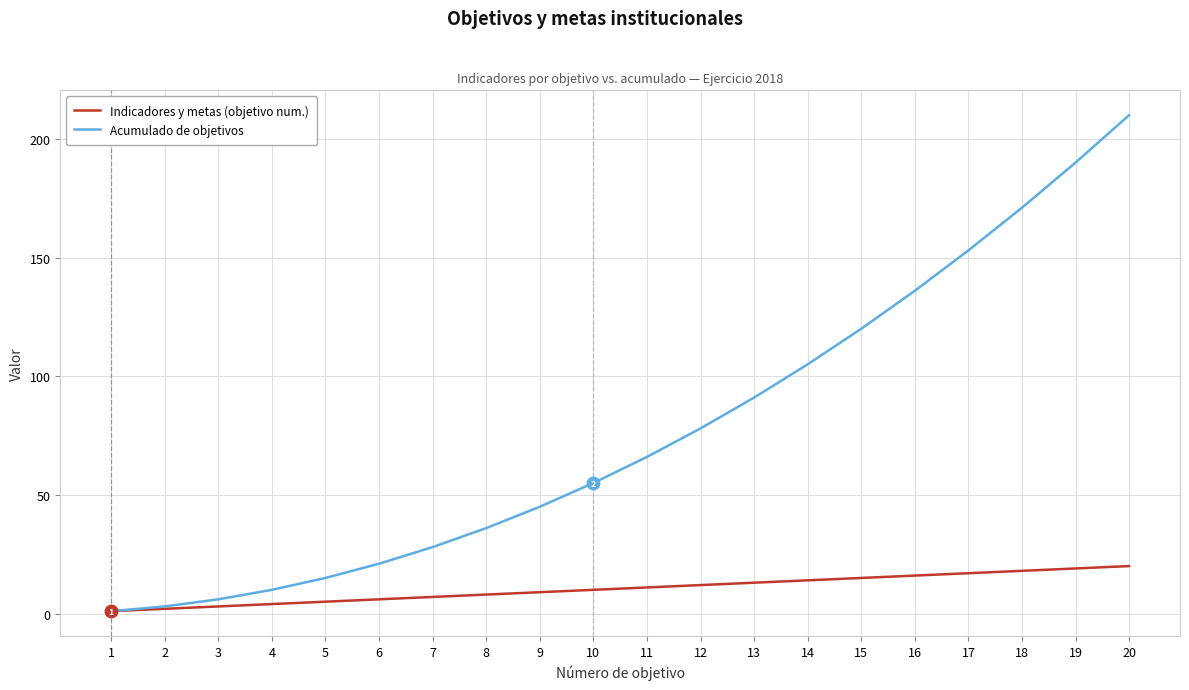

Which series changed the most between 9 and 13?

Acumulado de objetivos